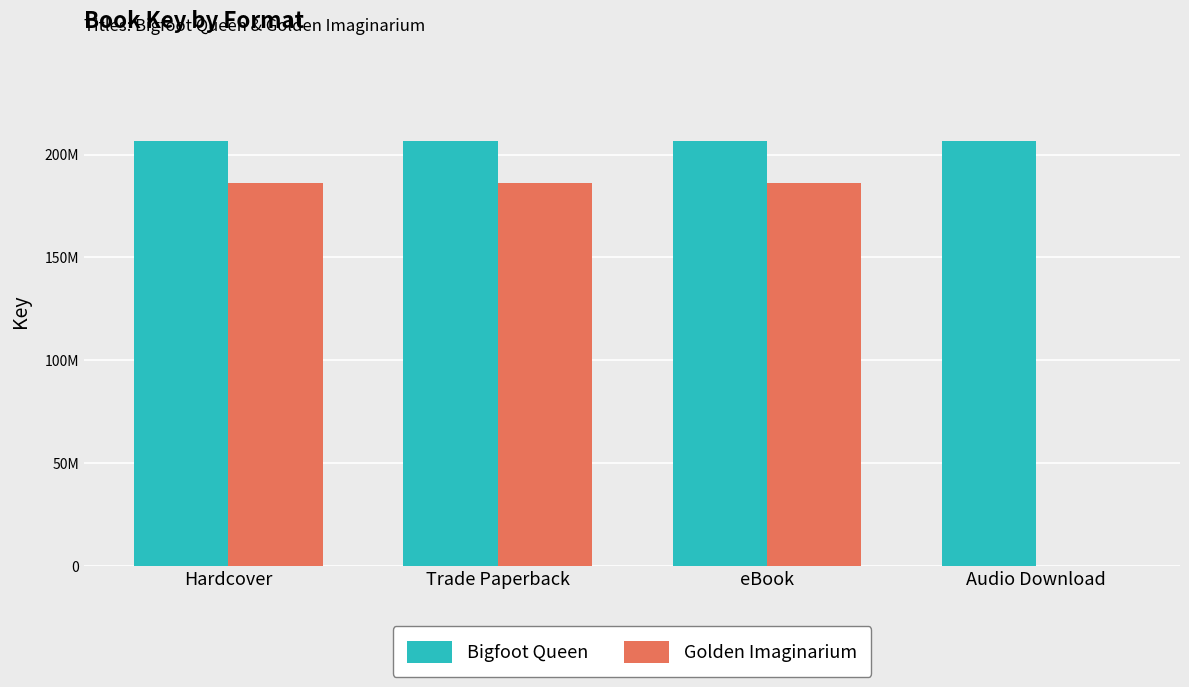

What is the label of the 2nd bar from the left?

Trade Paperback